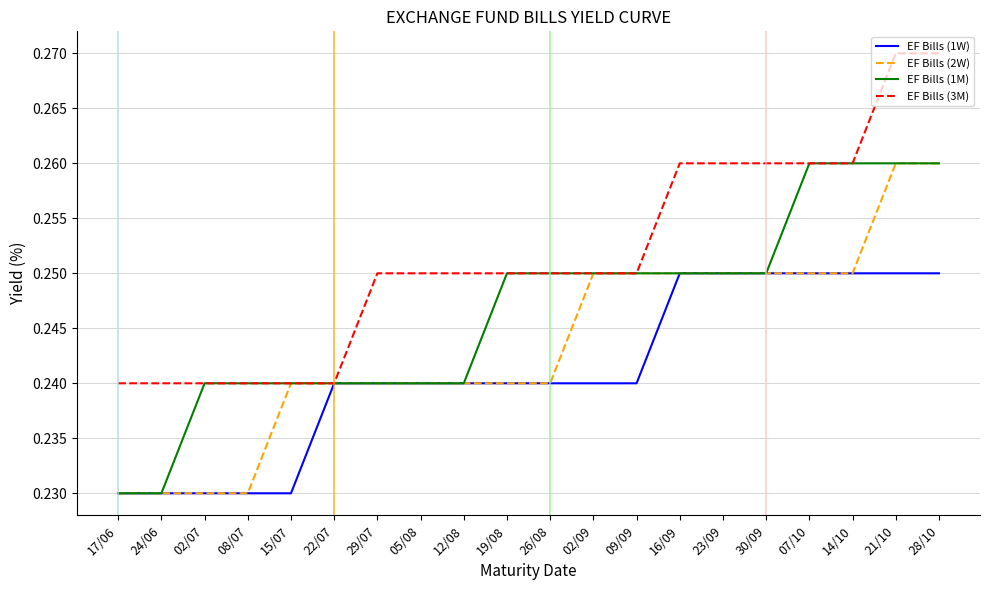

The value of EF Bills (3M) at 17/06 is 0.4. True or false?

False